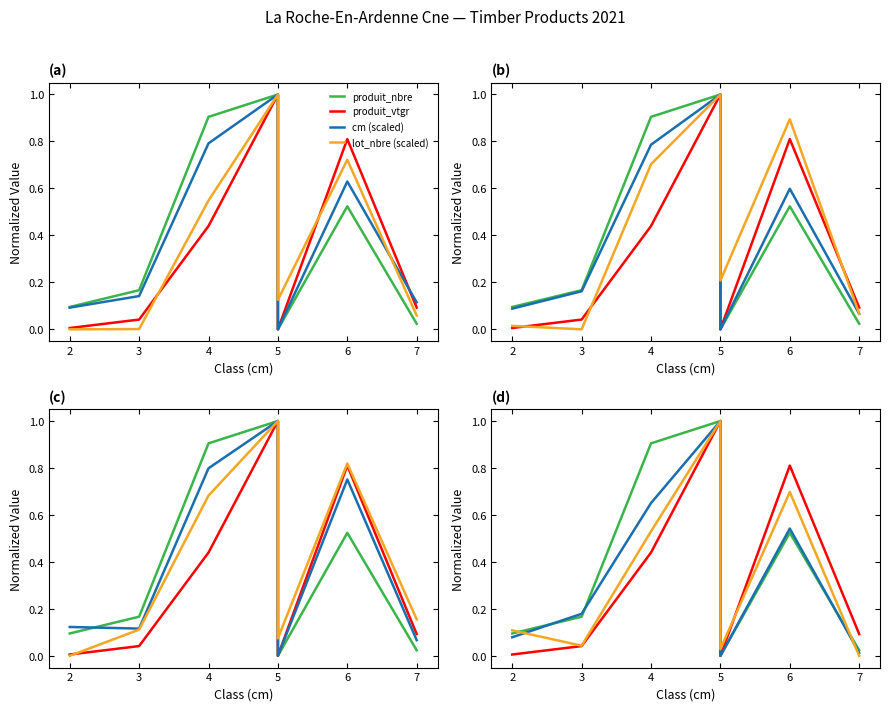

What is the difference between the maximum and minimum values in the lot_nbre (scaled) series?

1.0